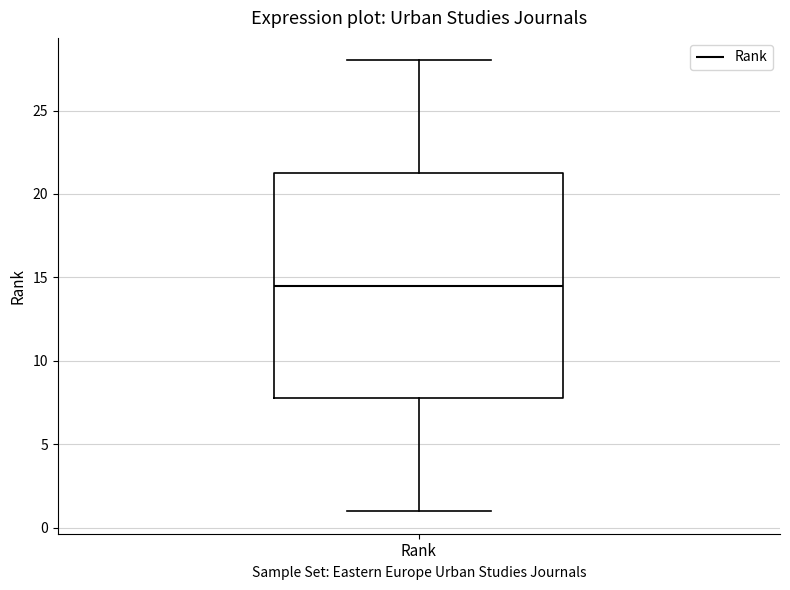

Transcribe this box plot: give where the median line is, the range the box spans, and where the two whiskers end, as read against the y-axis. The values are not printed on the chart, so give them approximately, as read against the axis.

median 14.5, box 8.0 to 21.5, whiskers 1.0 to 28.0